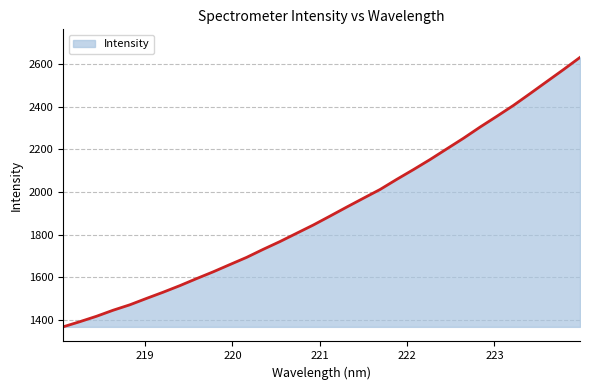

True or false: the data has more than 0 interior local peaks.

False